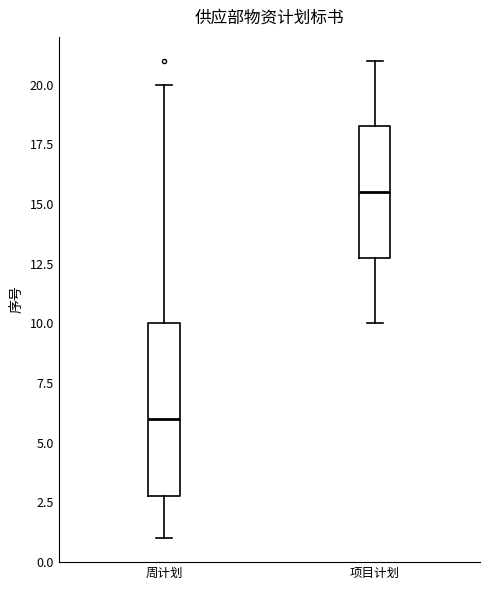

Reading left to right, transcribe this box plot: for each box, give where its median line is, the range the box spans, and where its two whiskers end, as read against the y-axis. The values are not printed on the chart, so give them approximately, as read against the axis.

周计划: median 6.0, box 3.0 to 10.0, whiskers 1.0 to 20.0
项目计划: median 15.5, box 13.0 to 18.5, whiskers 10.0 to 21.0